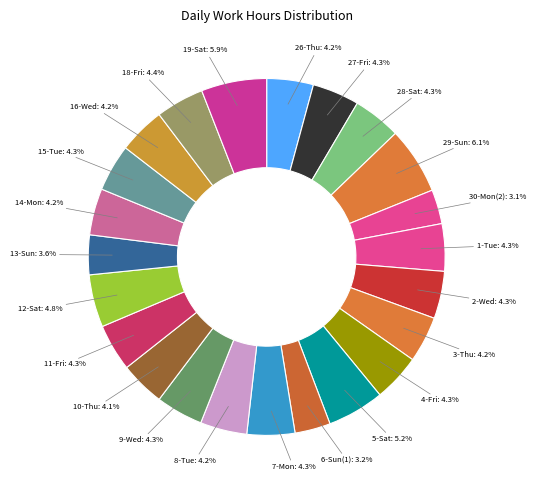

Is there a majority slice in this chart?

No